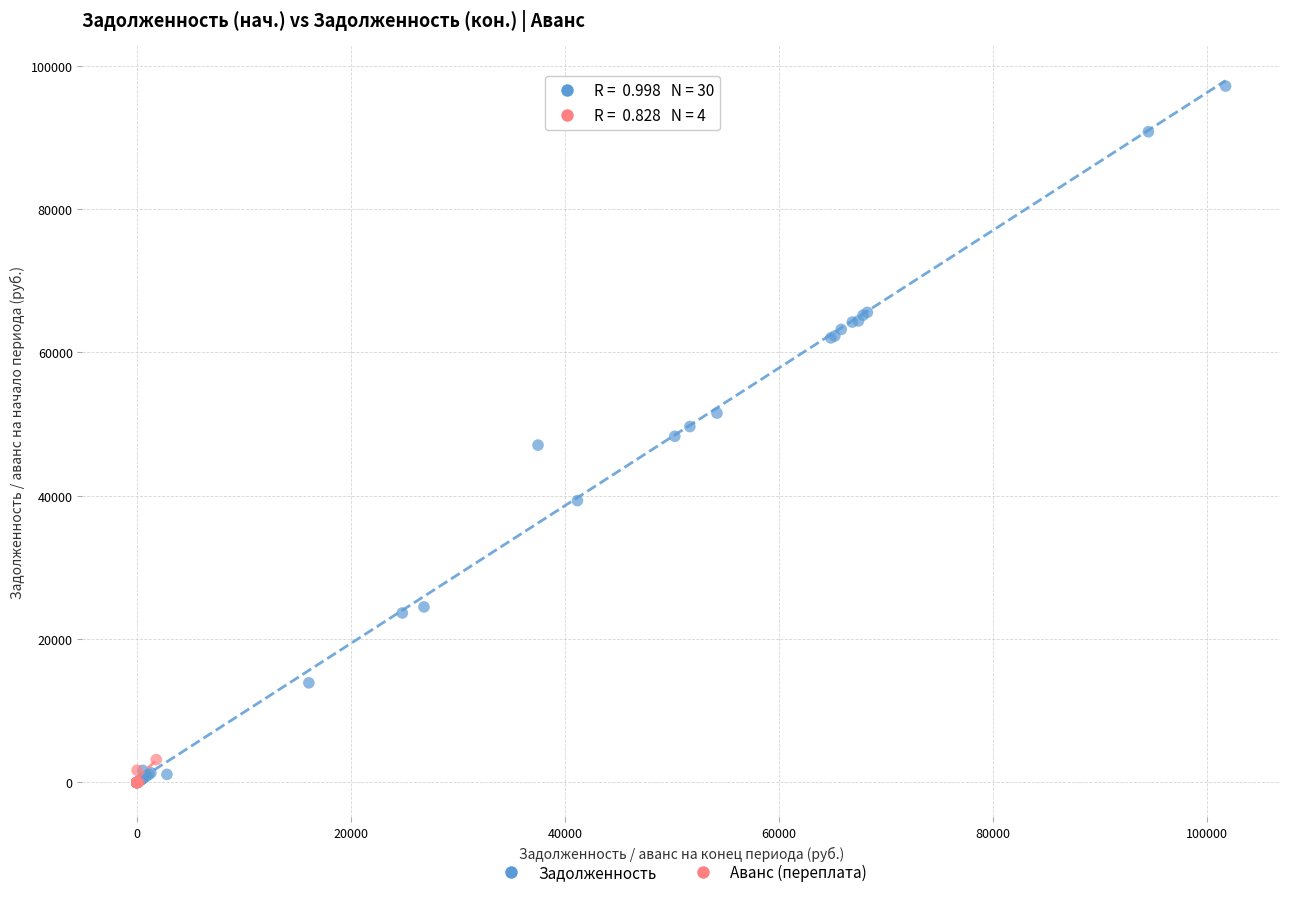

Which series has the widest spread of Y values?

Задолженность